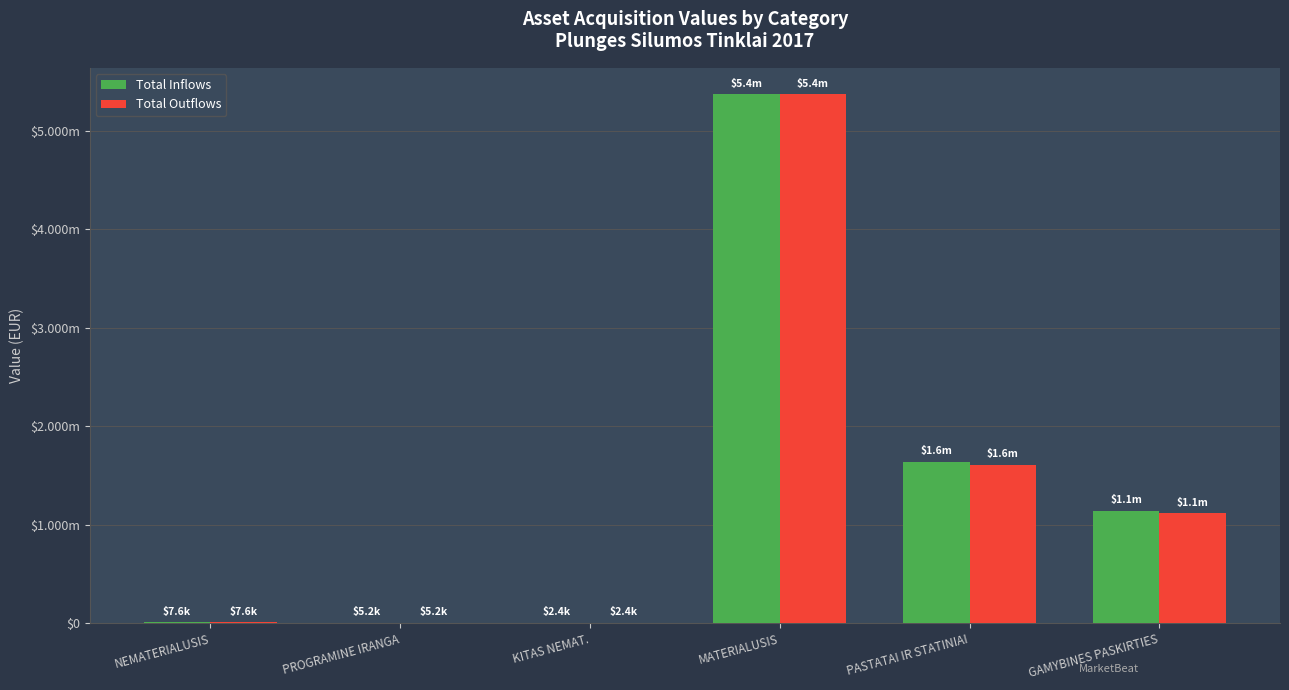

Which label corresponds to the largest value in the chart?

MATERIALUSIS